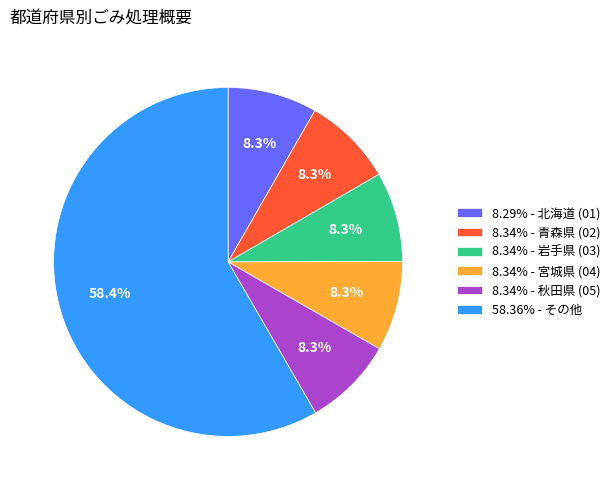

Is the sum of 8.29% - 北海道 (01) and 8.34% - 秋田県 (05) greater than half?

No